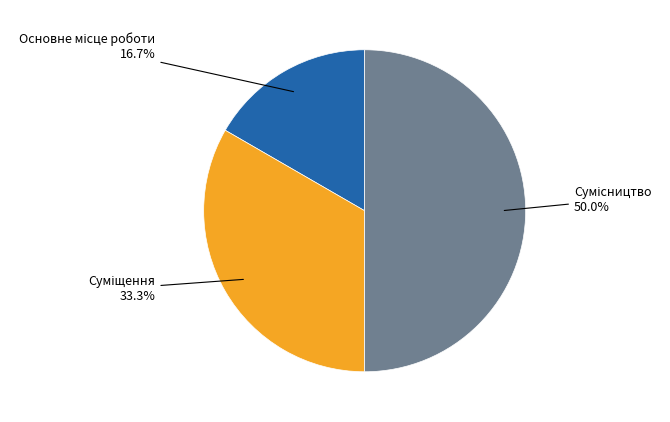

How many segments does this pie chart have?

3